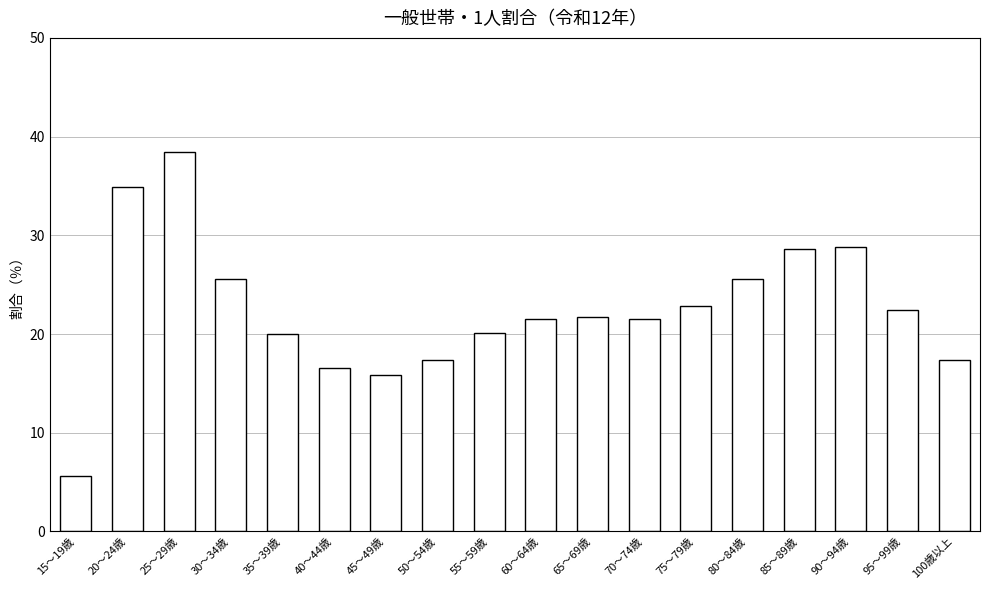

What is the greatest value displayed?

38.5